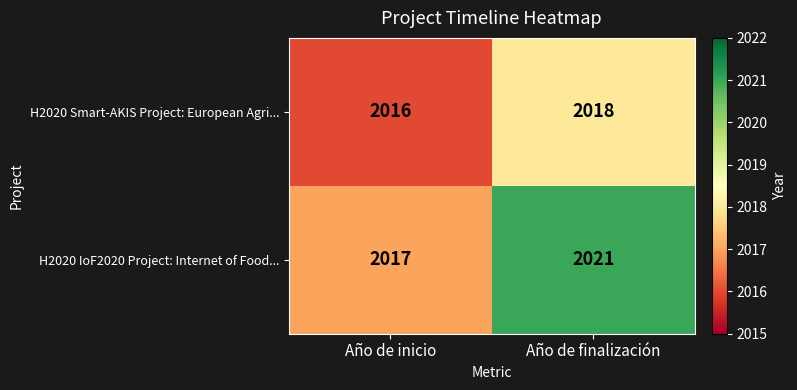

What is the maximum value shown in the chart?

2021